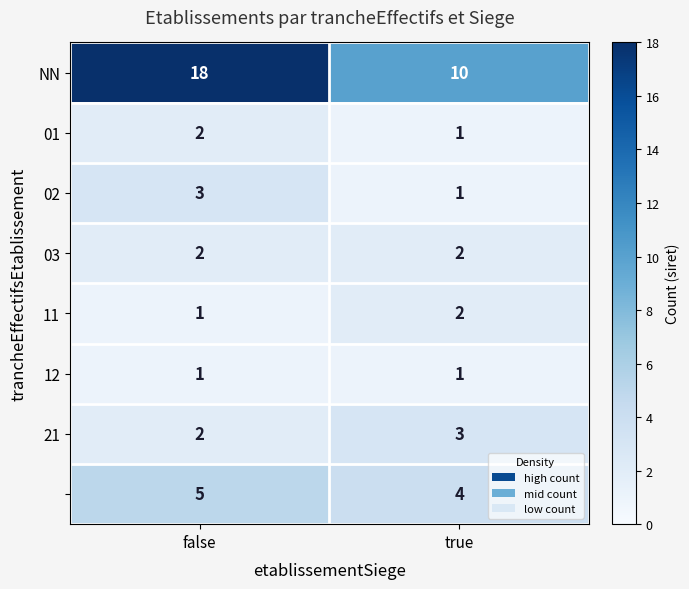

How many categories are shown in the chart?

2